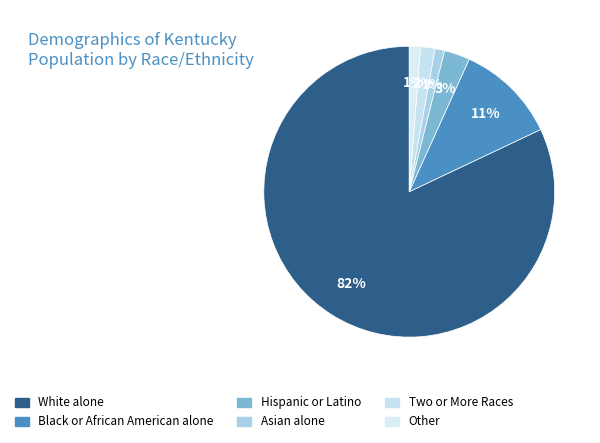

Is the sum of White alone and Hispanic or Latino greater than half?

Yes